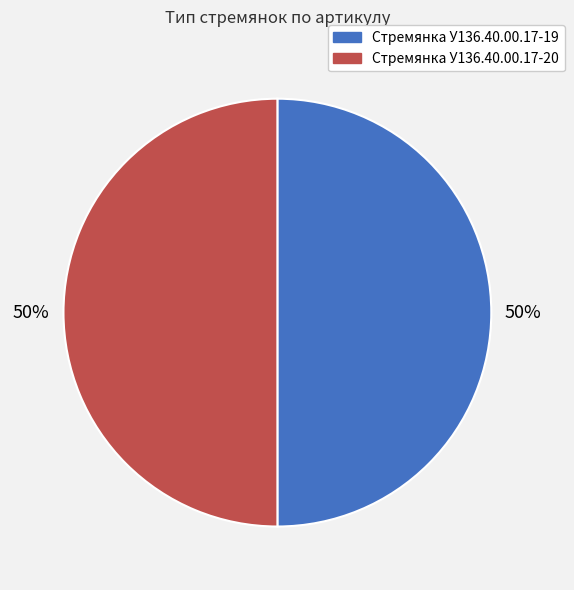

True or false: Стремянка У136.40.00.17-20 accounts for 57% of the total.

False